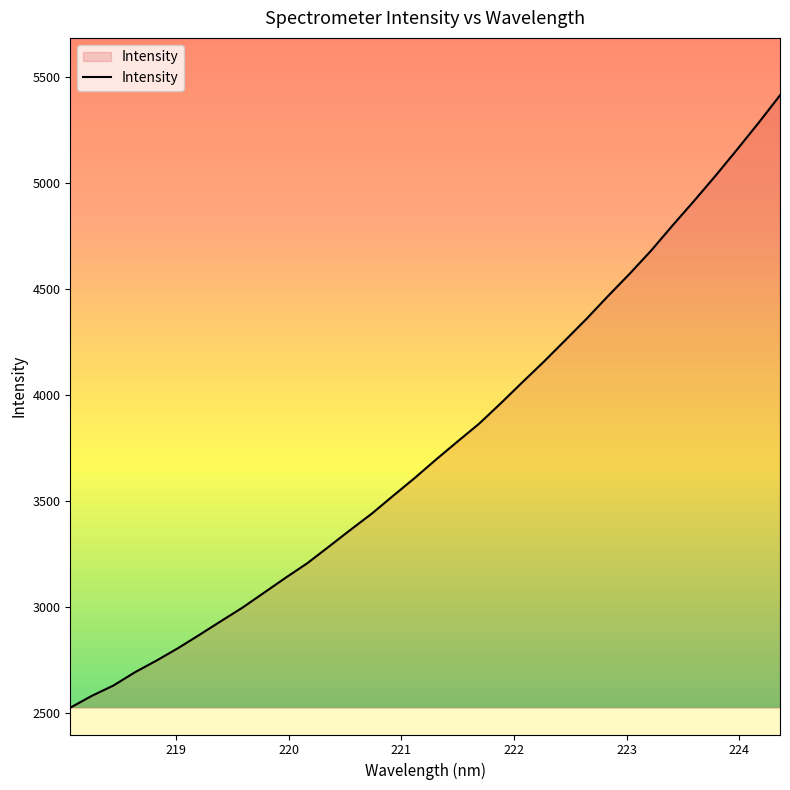

What is the sum of all values?

127854.4